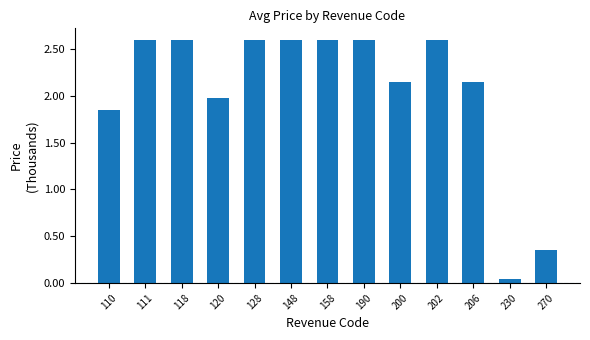

What is the sum of the values at 111 and 190?

5.2